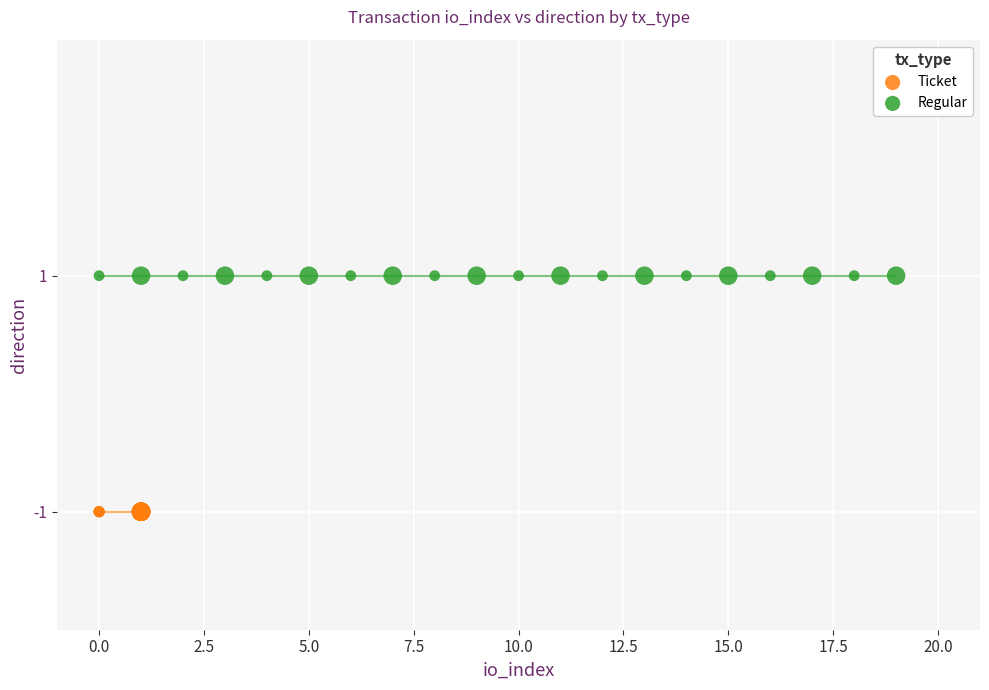

Which series reaches the maximum Y coordinate?

Regular